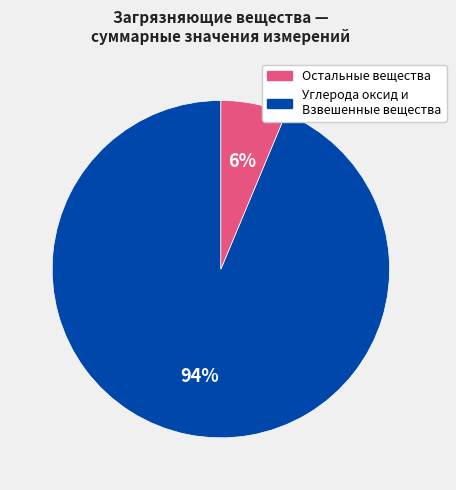

Is there a majority slice in this chart?

Yes